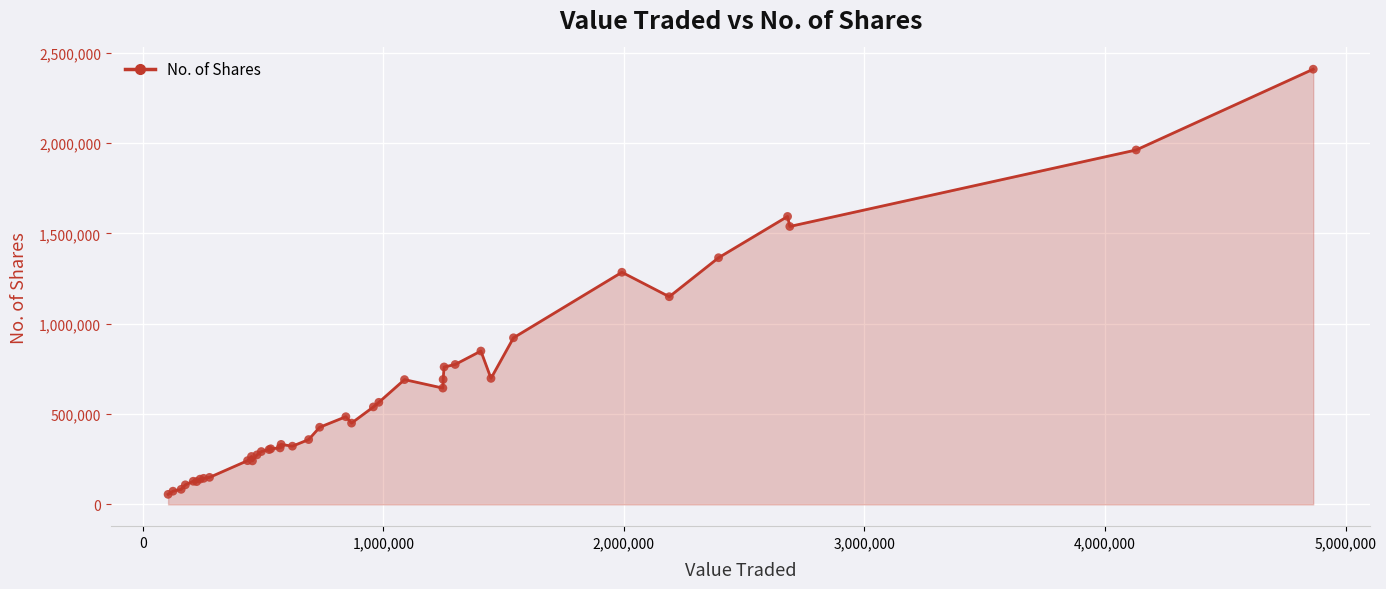

What is the difference between the maximum and minimum values?

2352367